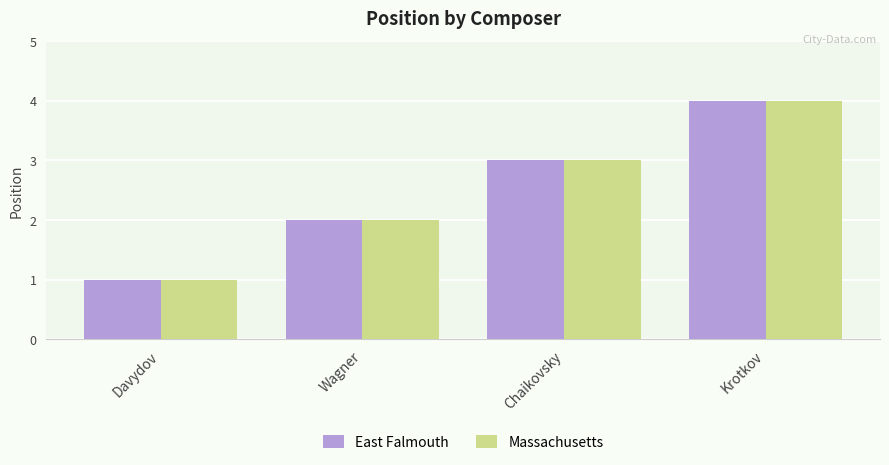

The Massachusetts series shows 1 at Davydov. True or false?

True